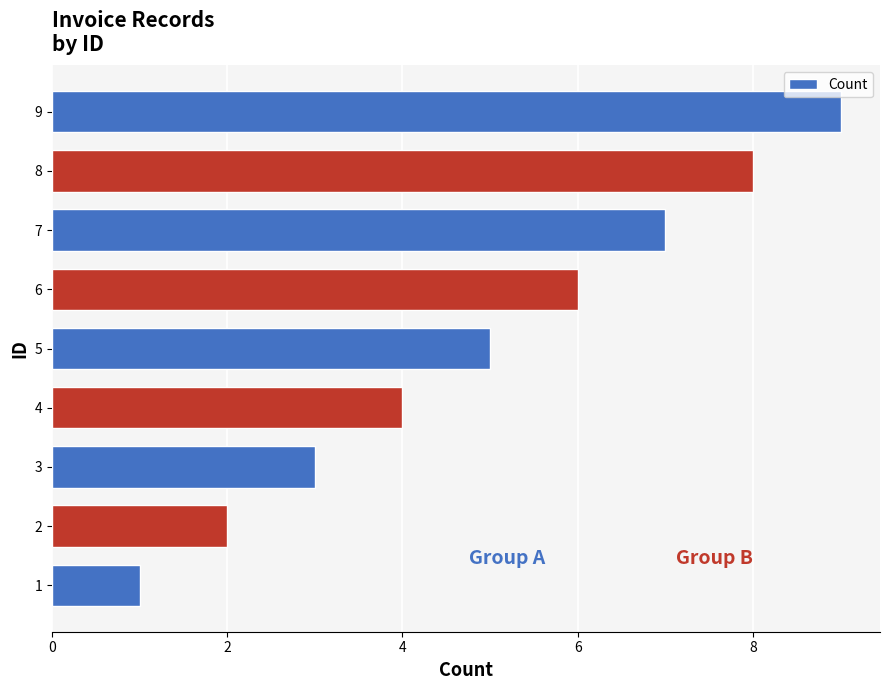

Which category has the highest value across all series?

9